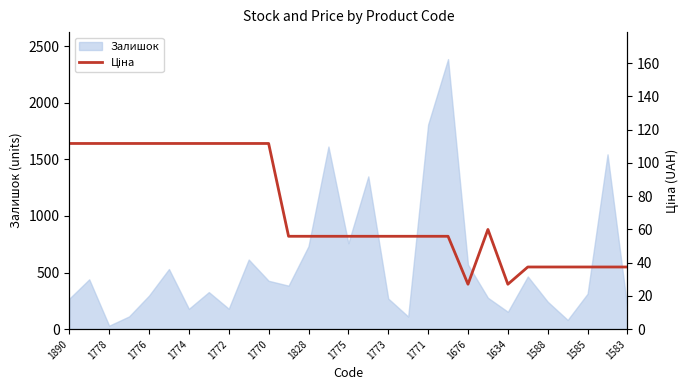

Is it true that Залишок equals 1808 at 1771?

True